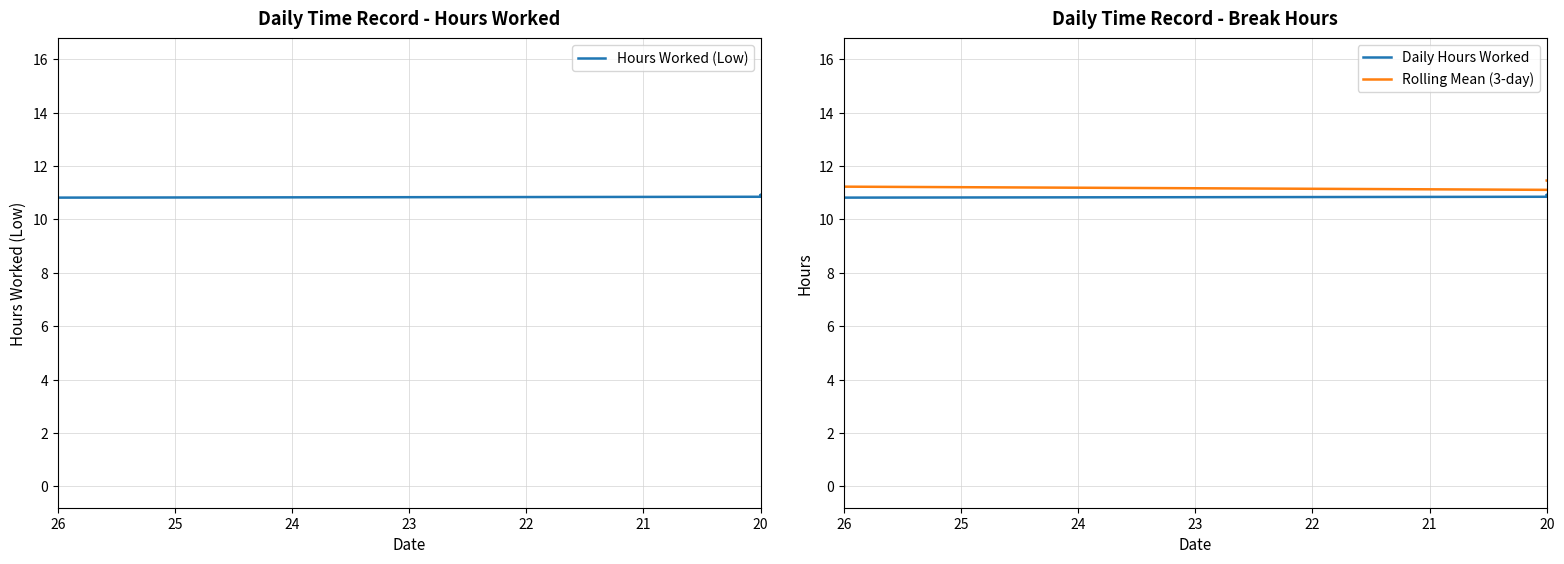

How many lines are shown in the chart?

3